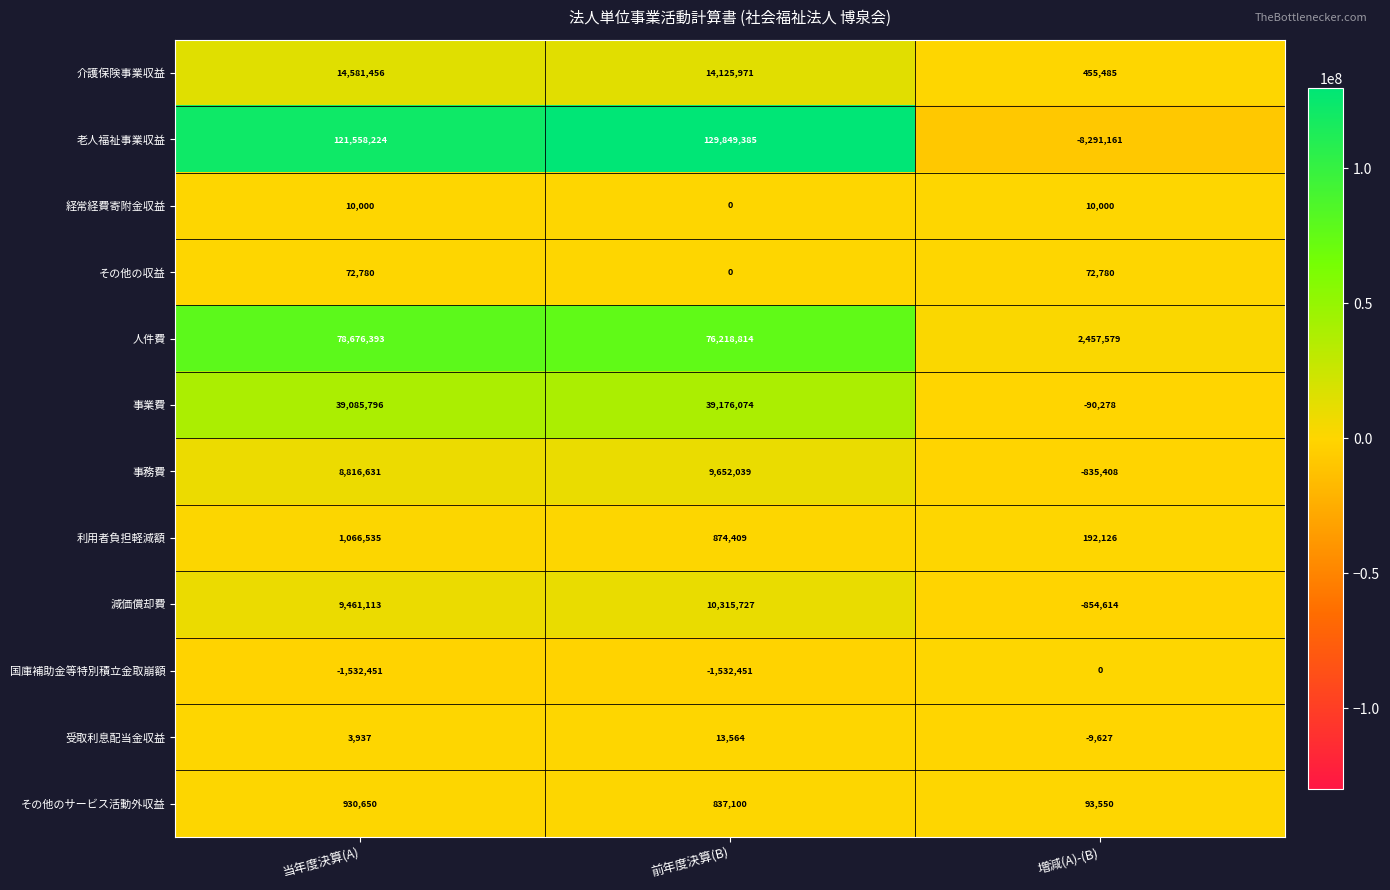

Which category has the lowest value in the その他の収益 series?

前年度決算(B)